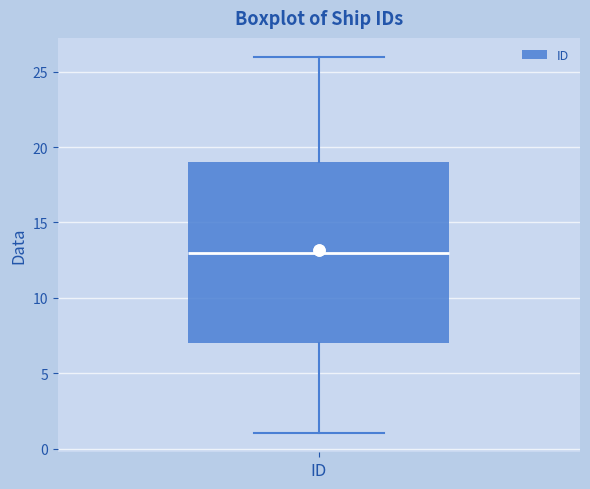

Where does the upper whisker of the box for ID end on the y-axis? The values are not printed on the chart, so give them approximately, as read against the axis.

26